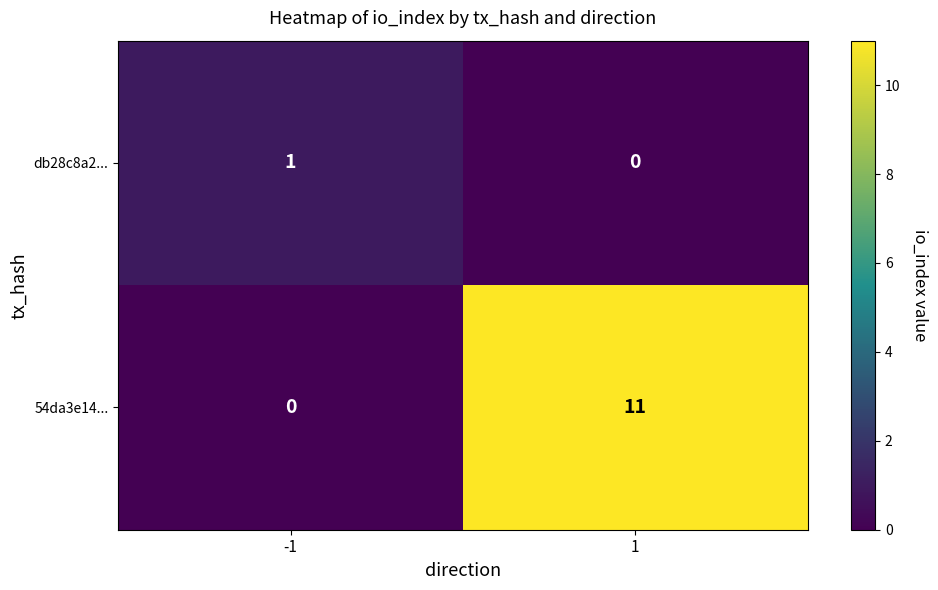

Which series changed the most between -1 and 1?

54da3e14...